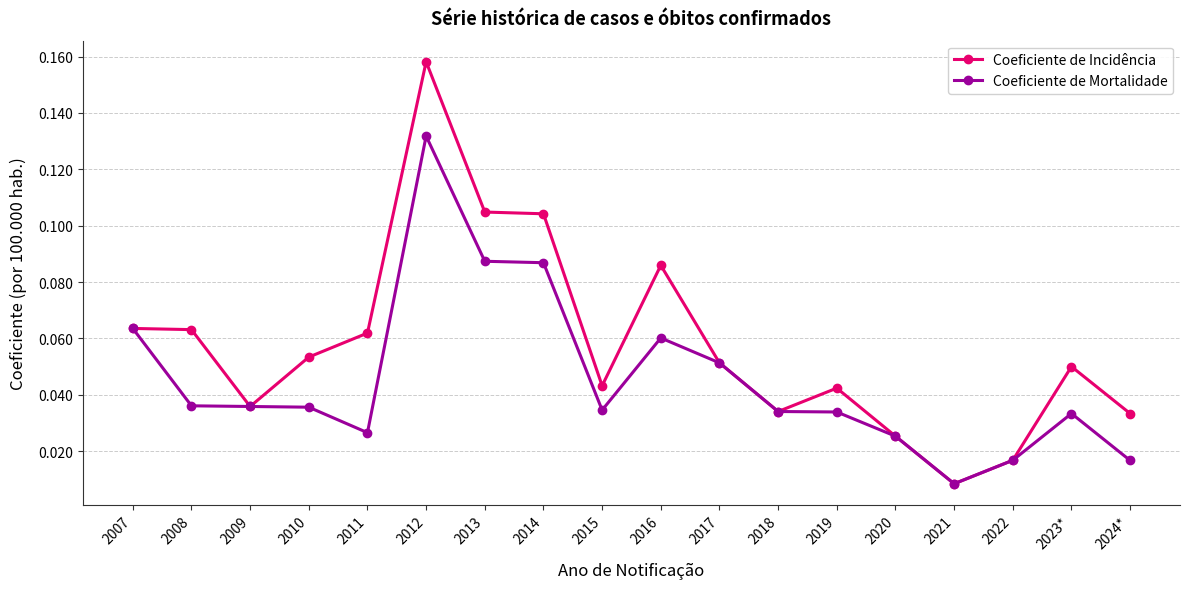

What is the label of the 10th point from the right?

2015